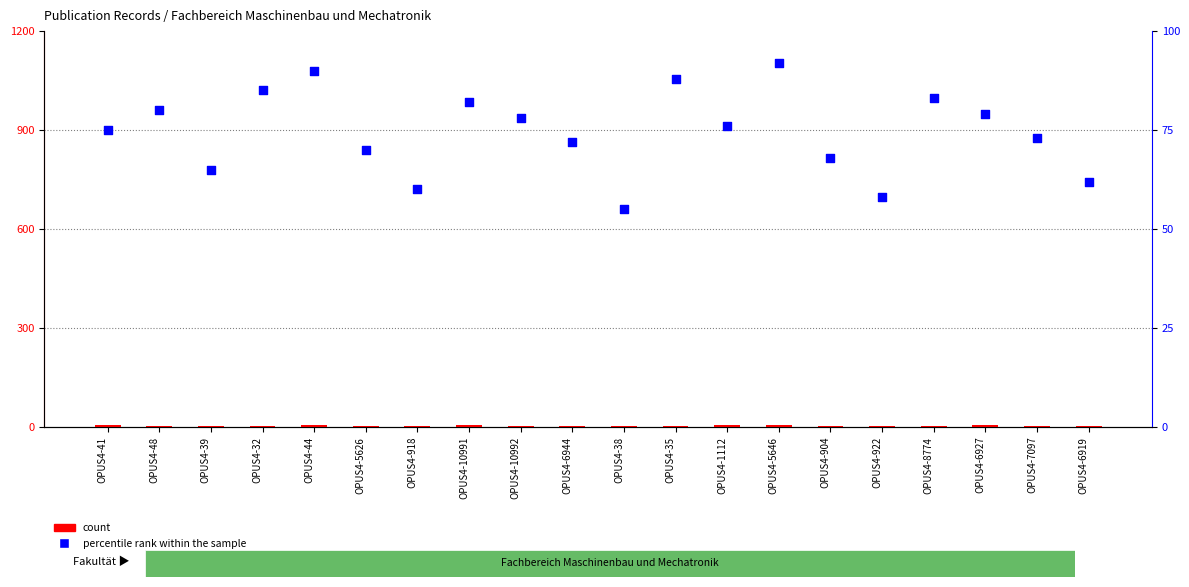

Which series reaches the maximum Y coordinate?

percentile rank within the sample